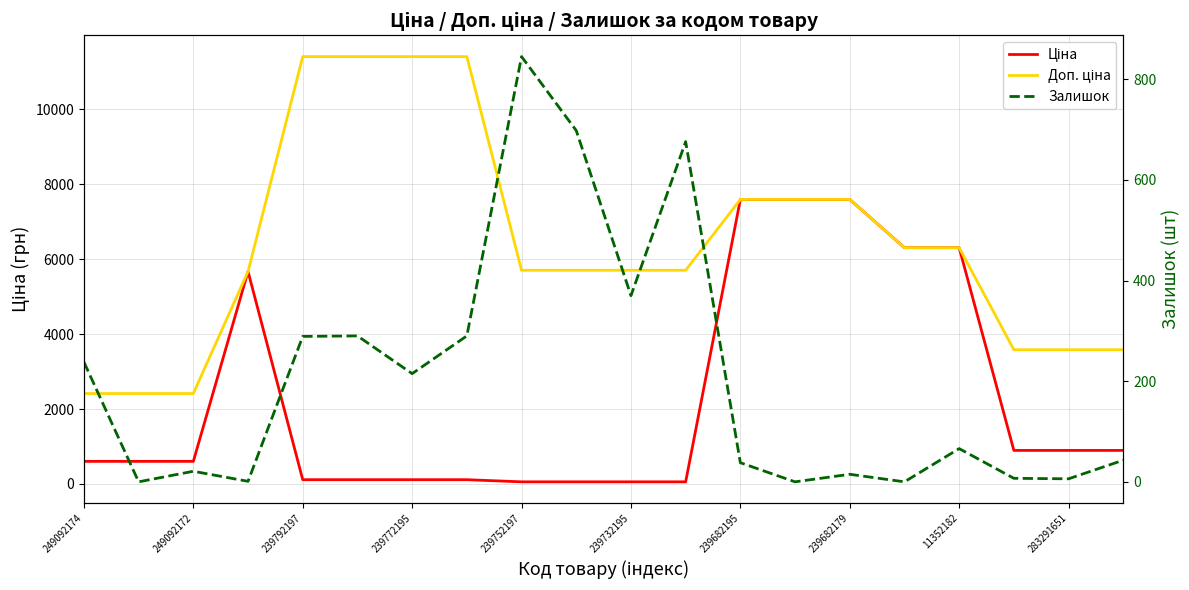

How many values in the Доп. ціна series exceed 5705?

9